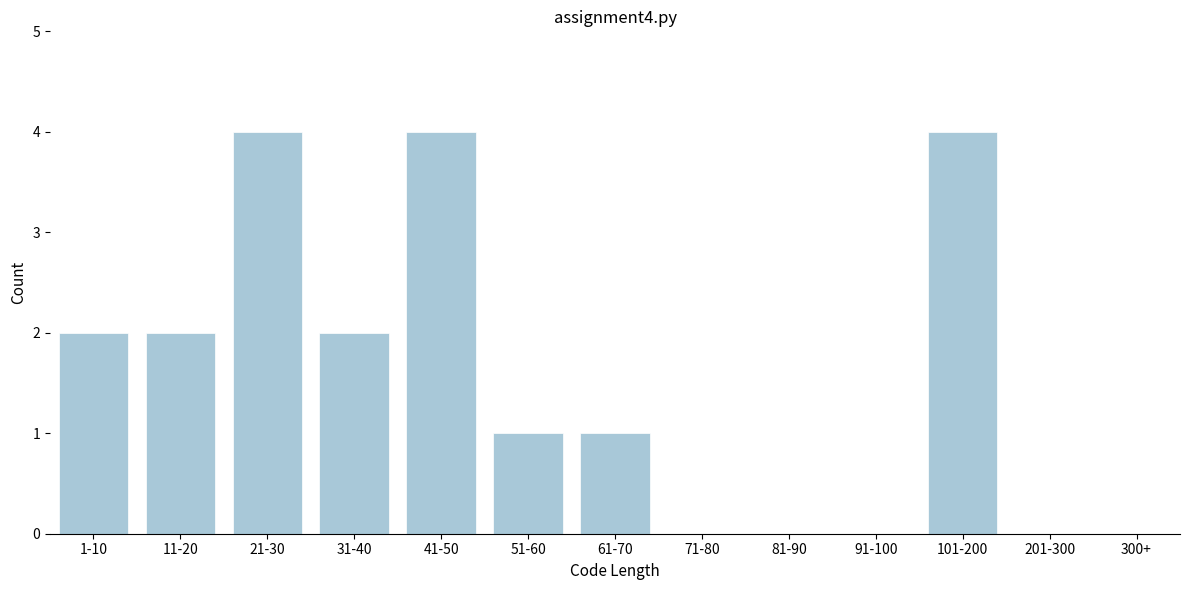

Reading left to right, transcribe all the data shown in this chart.

1-10=2	11-20=2	21-30=4	31-40=2	41-50=4	51-60=1	61-70=1	71-80=0	81-90=0	91-100=0	101-200=4	201-300=0